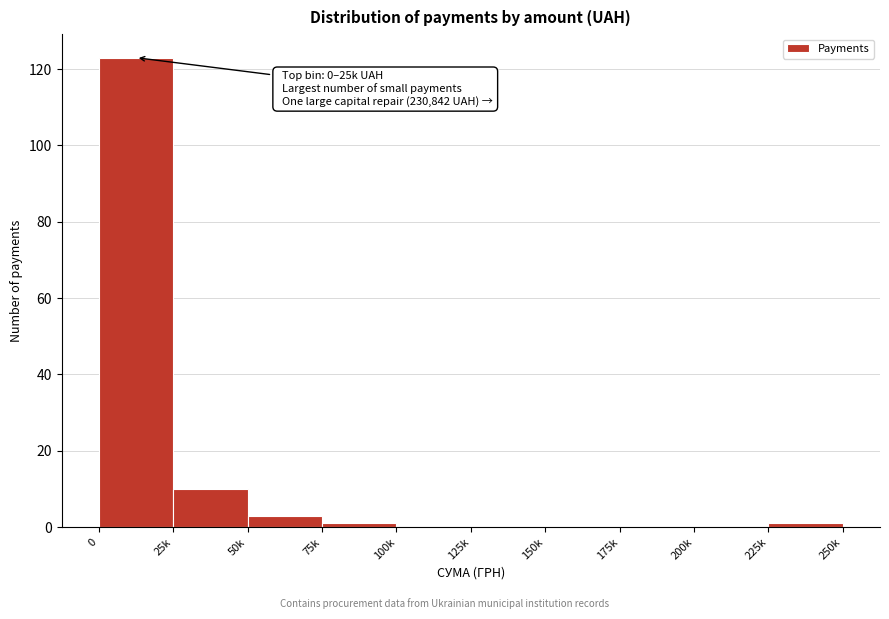

Reading right to left, list all the values displayed in this chart.

225k=1	200k=0	175k=0	150k=0	125k=0	100k=0	75k=1	50k=3	25k=10	0=123